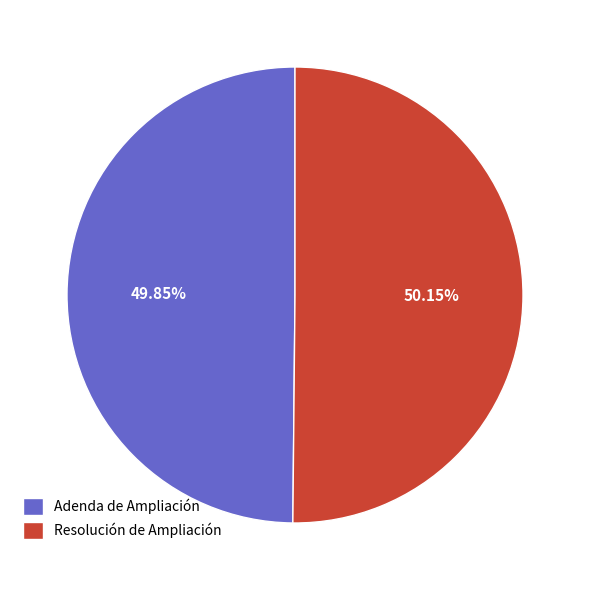

Approximately how many times larger is the value at Resolución de Ampliación compared to Adenda de Ampliación?

1.0